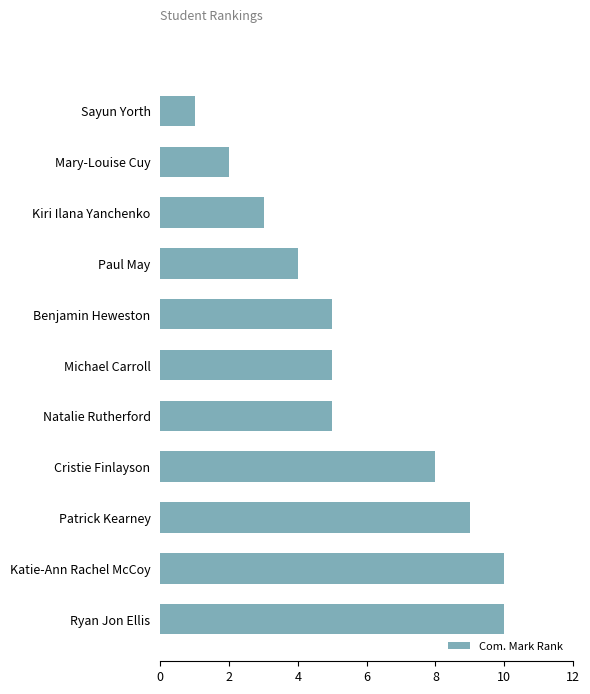

True or false: the data shows 8 at Cristie Finlayson.

True